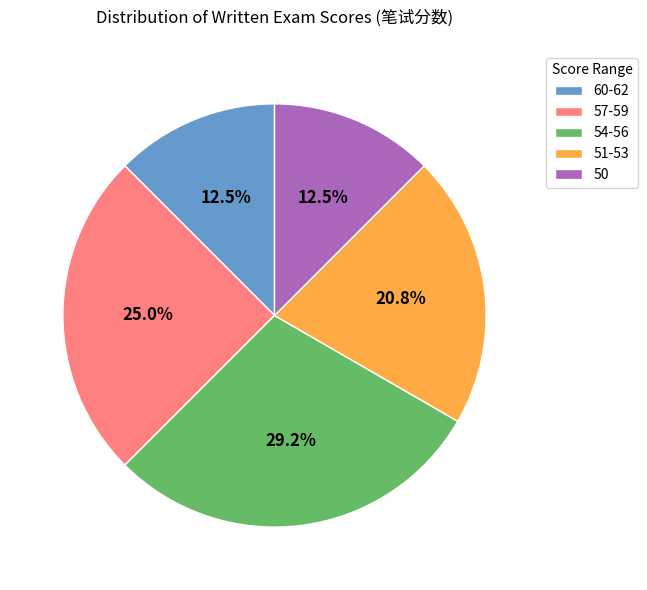

How much of the chart is everything except 50?

87.5%